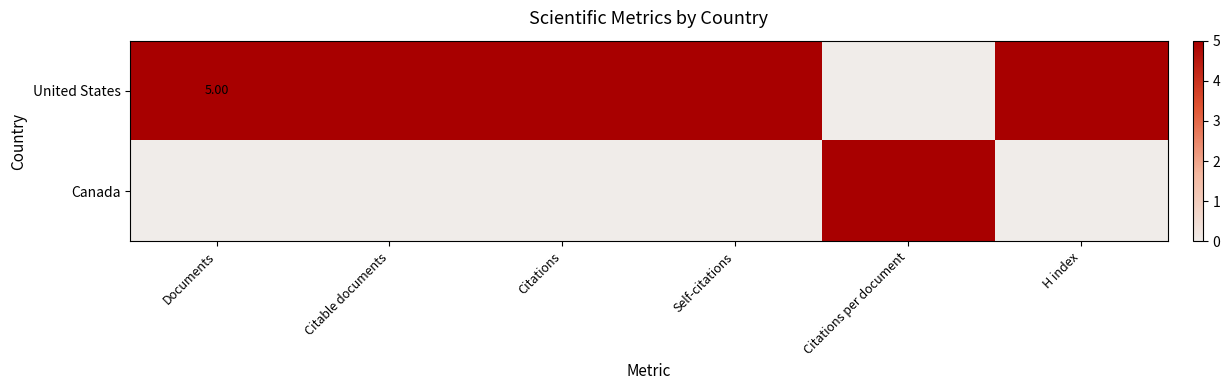

What is the sum of all United States values?

25